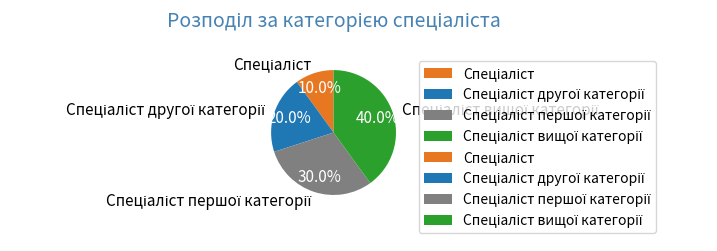

Does any single category account for the majority?

No